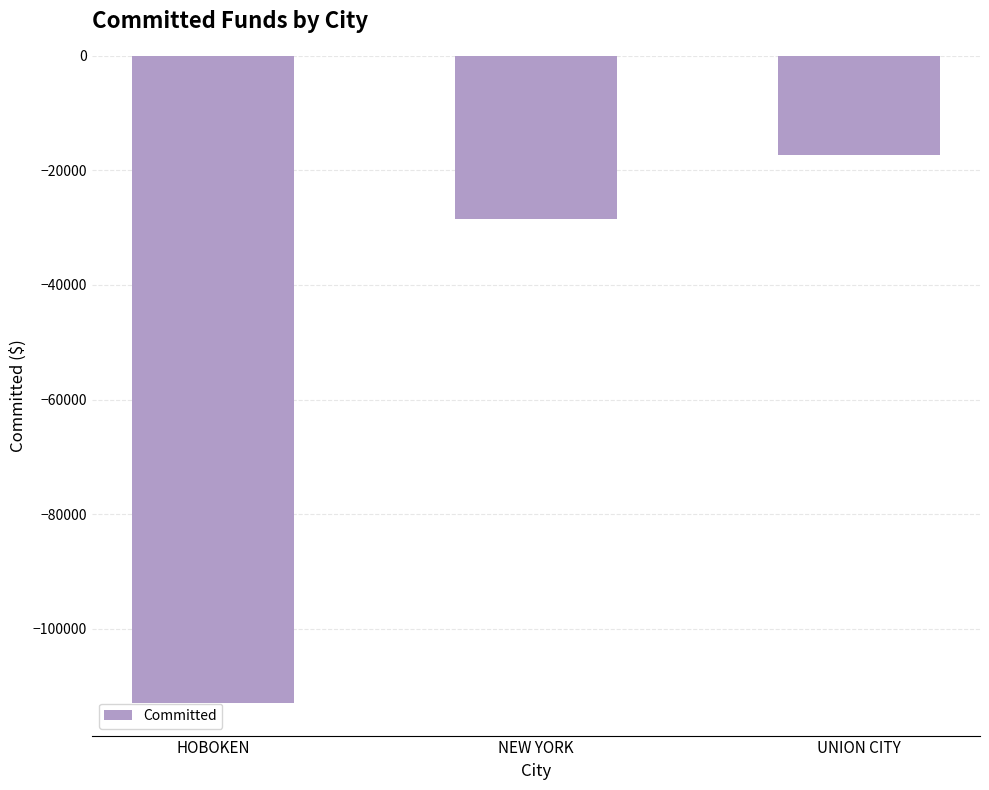

How many bars are there in total?

3